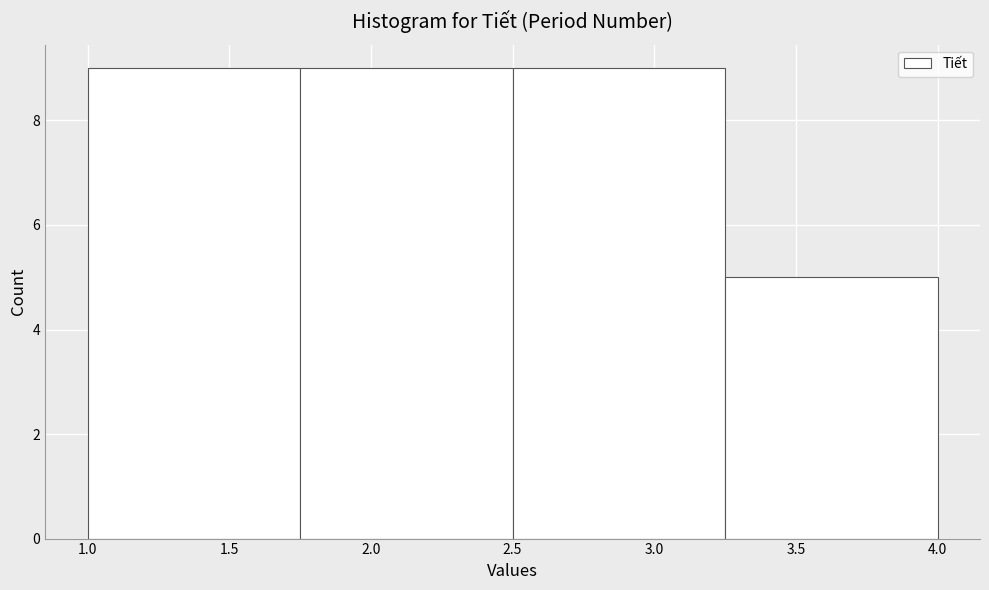

Reading left to right, list every bar in this chart as the range it spans on the x-axis followed by its height. The values are not printed on the chart, so give them approximately, as read against the axis.

1.00 to 1.75: 9
1.75 to 2.50: 9
2.50 to 3.25: 9
3.25 to 4.00: 5